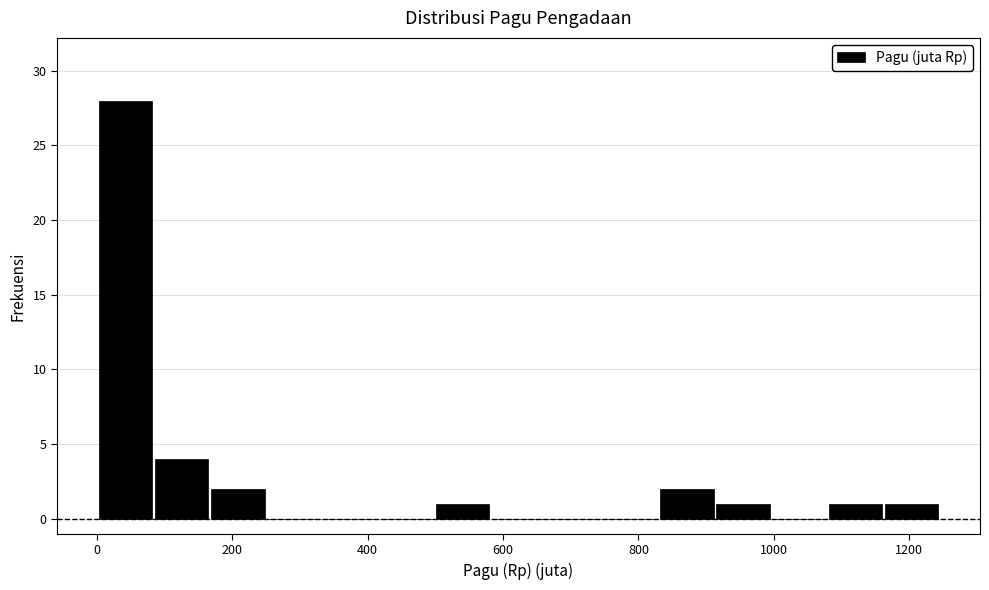

Which range on the x-axis has the tallest bar?

0 to 80